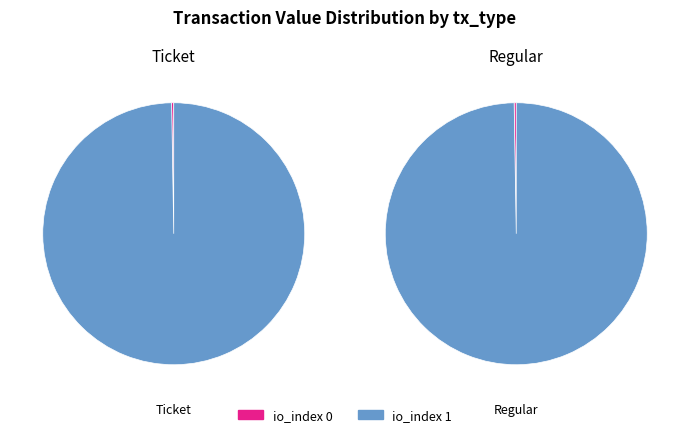

Rank the series by their maximum value, from highest to lowest.

Ticket, Regular